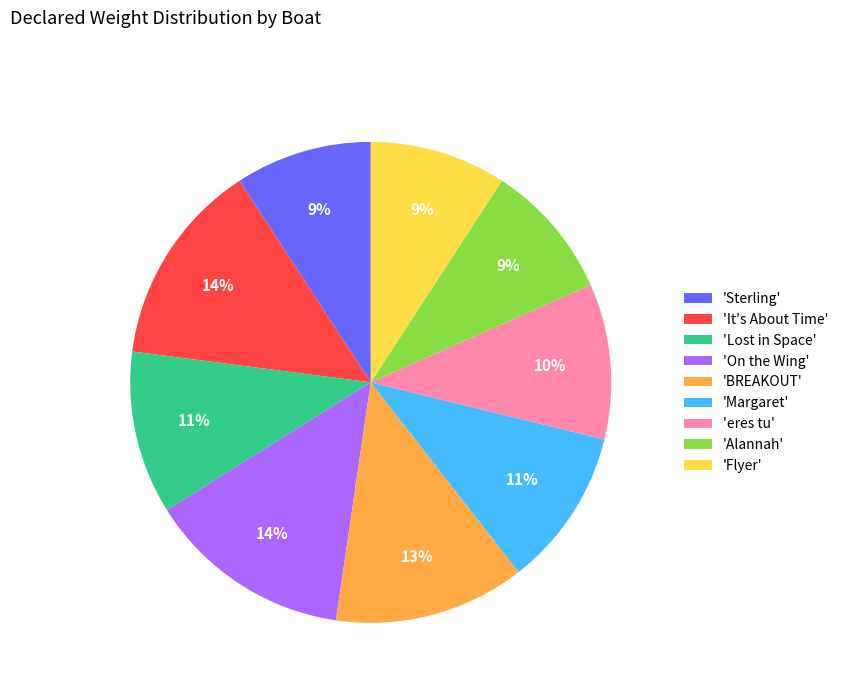

How many segments does this pie chart have?

9